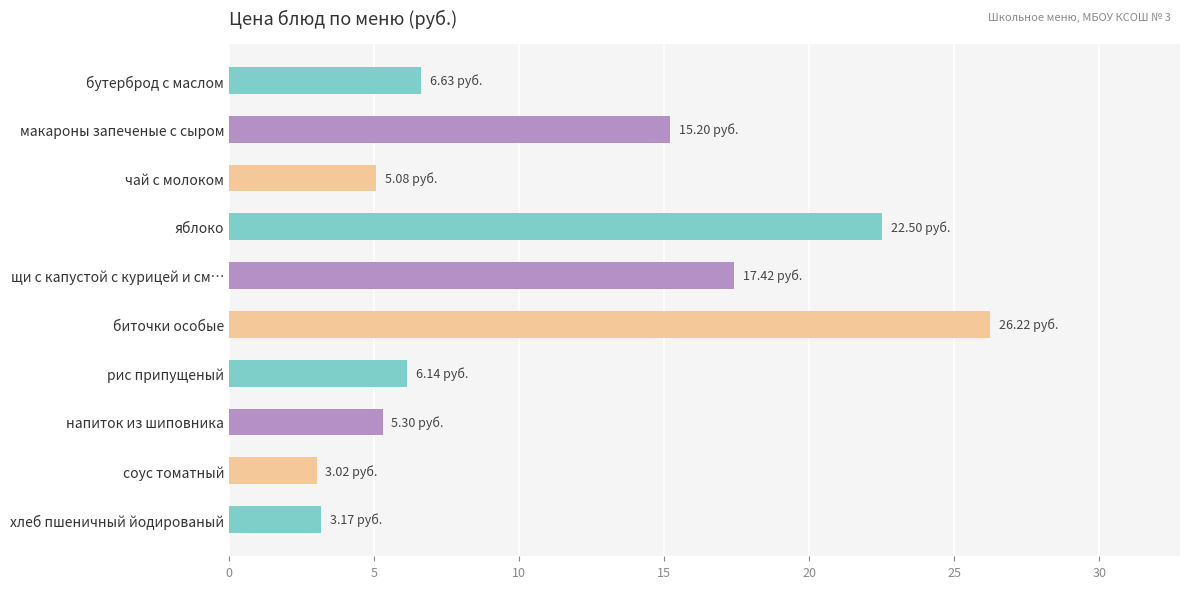

What is the average value?

11.1